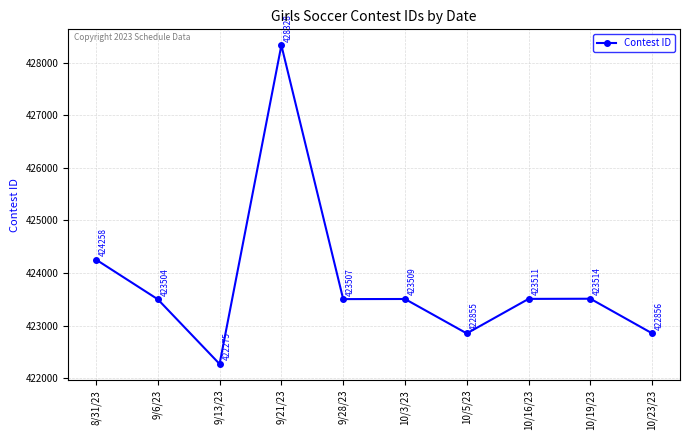

The value at 10/19/23 is 620325. True or false?

False